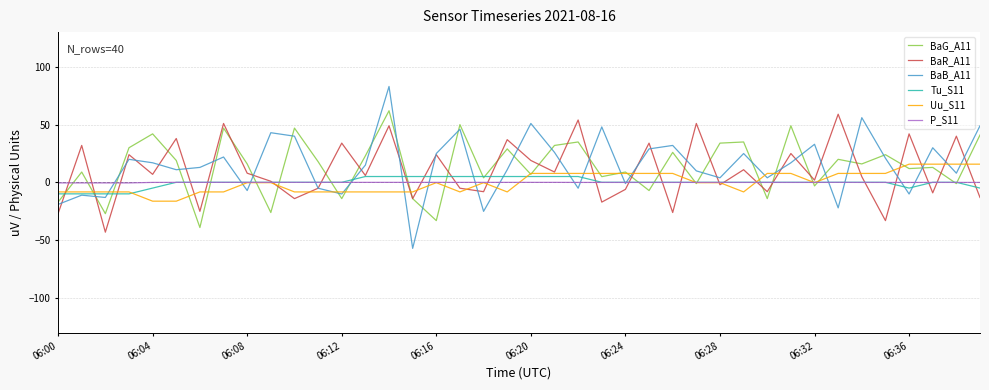

Which series has the largest range (max minus min)?

BaB_A11